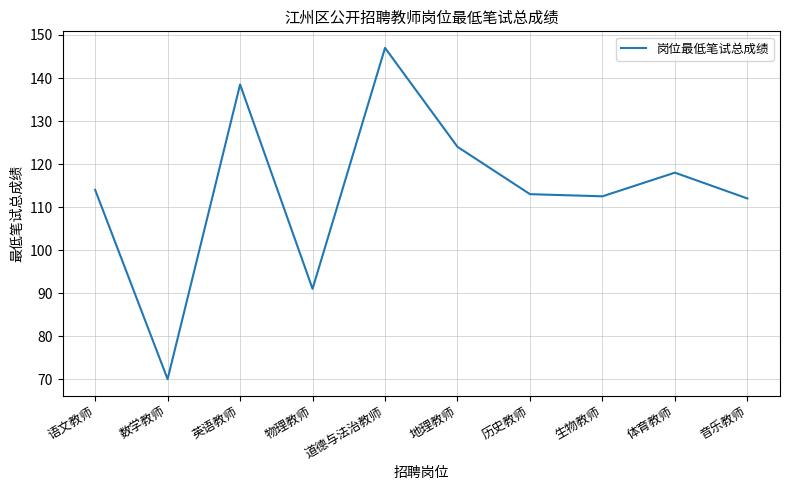

What is the difference between the maximum and second lowest values?

56.0